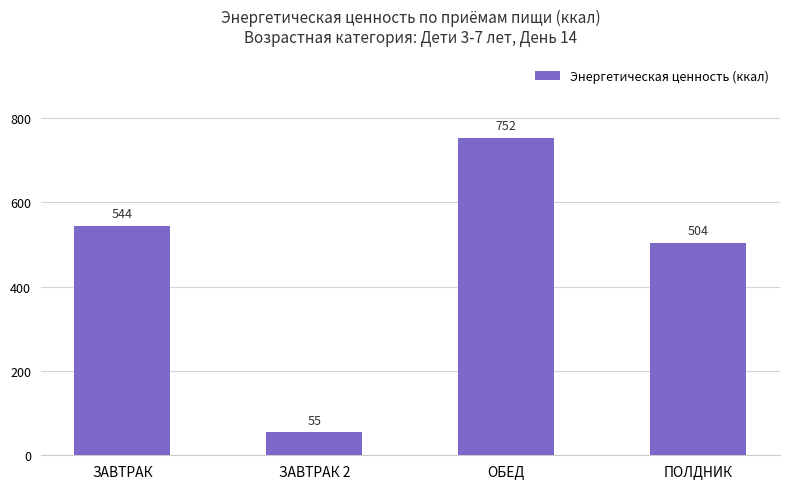

Where is the data nearest to the value 403?

ПОЛДНИК